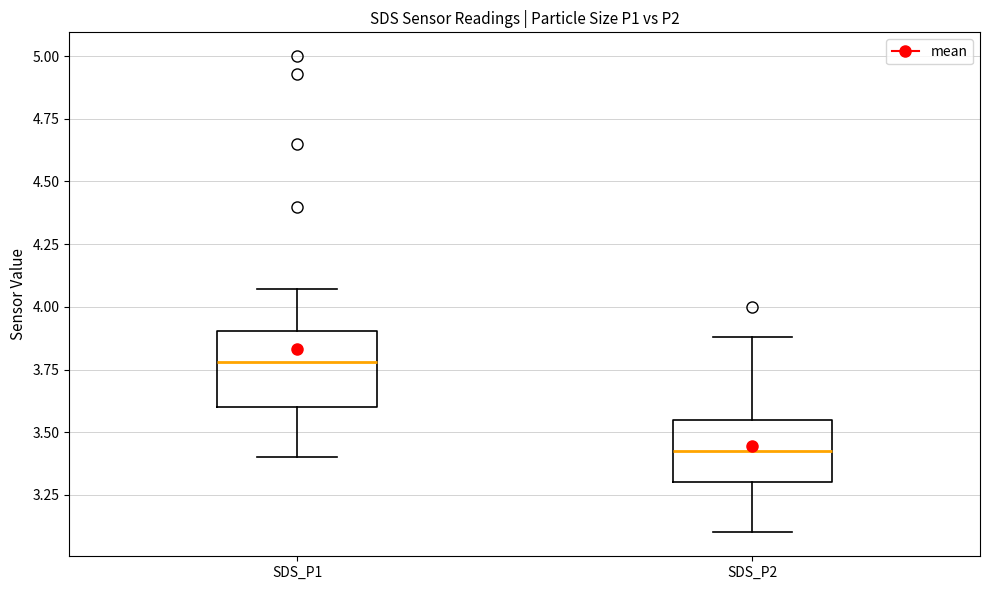

Reading left to right, read every box against the y-axis: the position of its median line, the range the box covers, and the ends of its whiskers. The values are not printed on the chart, so give them approximately, as read against the axis.

SDS_P1: median 3.80, box 3.60 to 3.90, whiskers 3.40 to 4.05
SDS_P2: median 3.45, box 3.30 to 3.55, whiskers 3.10 to 3.90